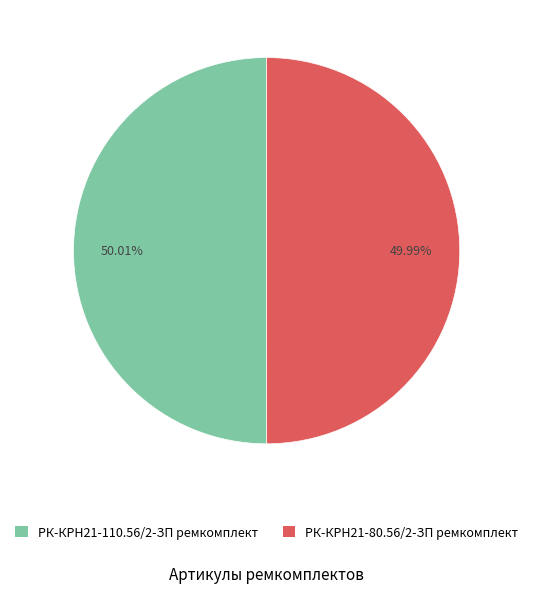

Count the number of slices in the pie.

2